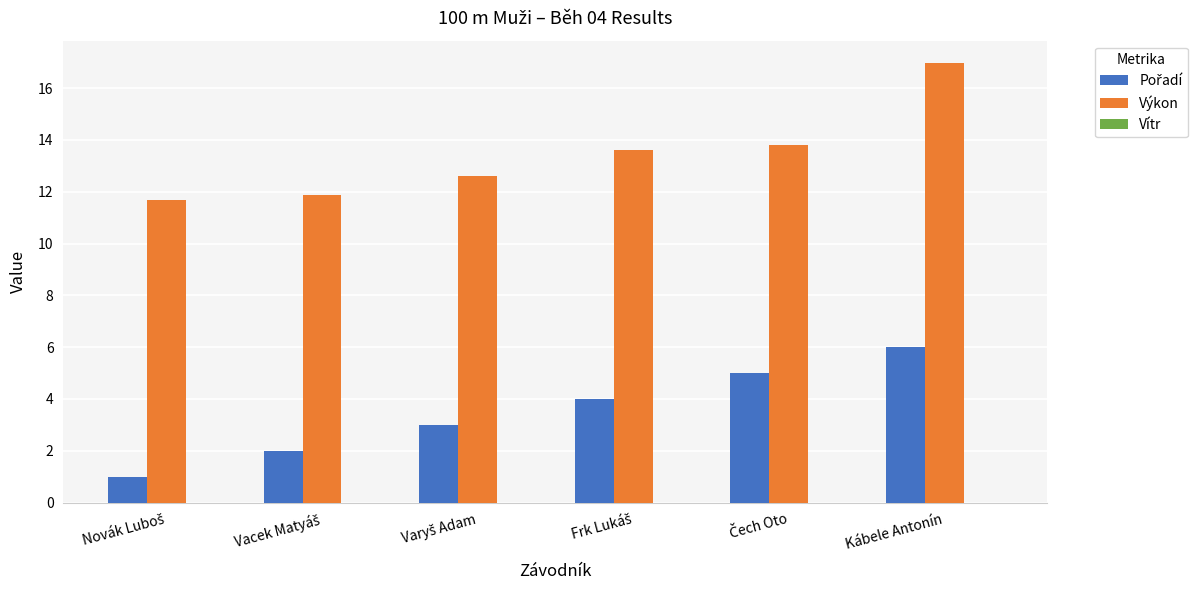

What is the maximum value for Výkon?

17.0